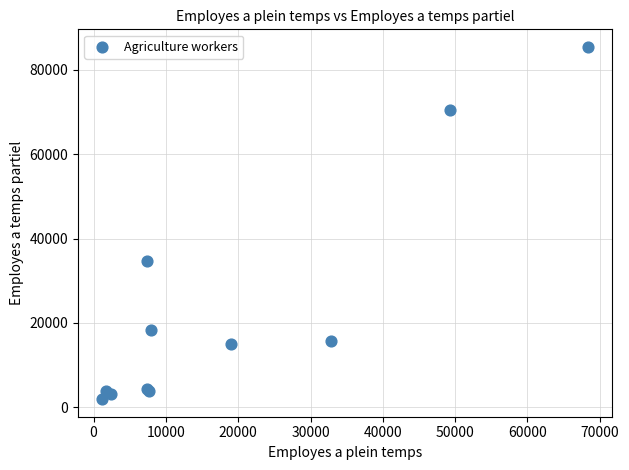

What Y value in the scatter plot is closest to 43694?

34693